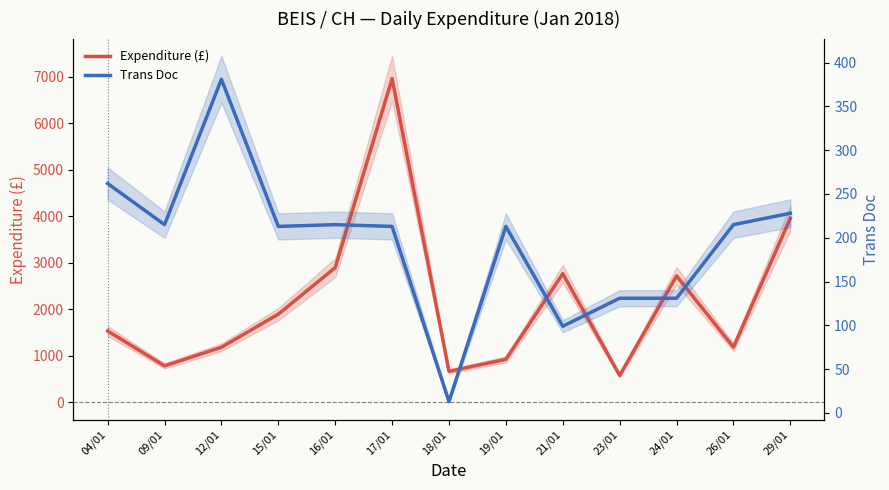

List the series in order of their peak value, lowest first.

Trans Doc, Expenditure (£)